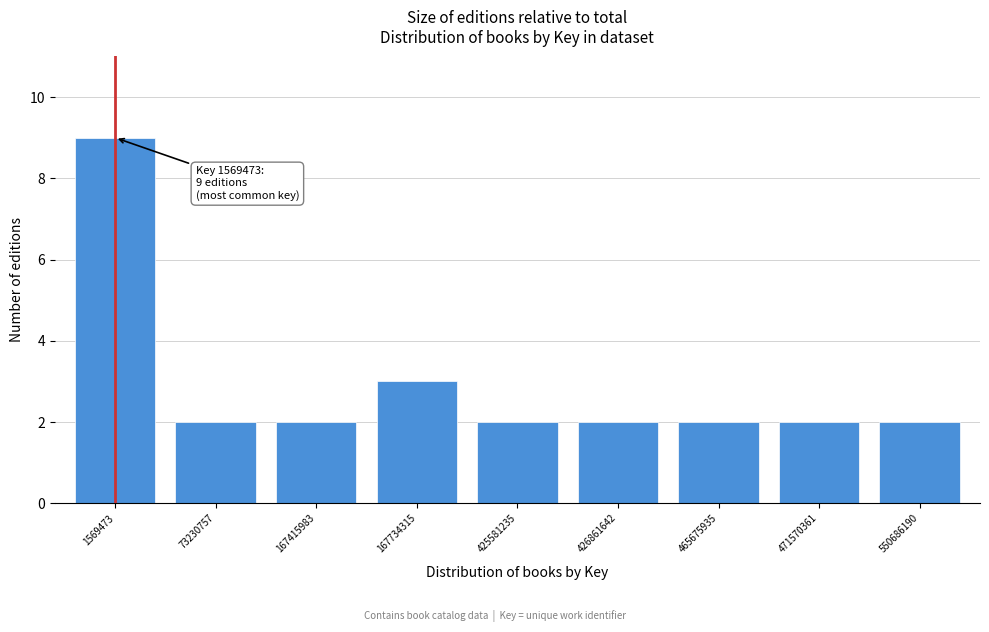

Reading left to right, extract all data points from this chart.

1569473=9	73230757=2	167415983=2	167734315=3	425581235=2	426861642=2	465675935=2	471570361=2	550686190=2